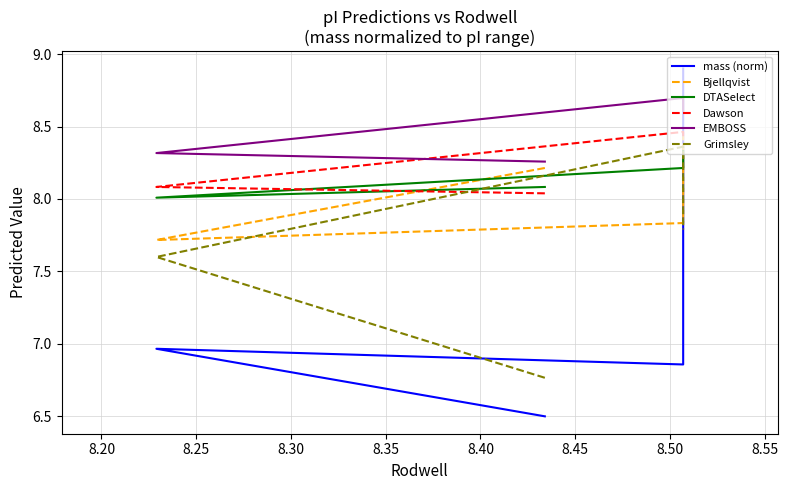

What is the value of the Dawson point at the 3rd from the left?

8.5